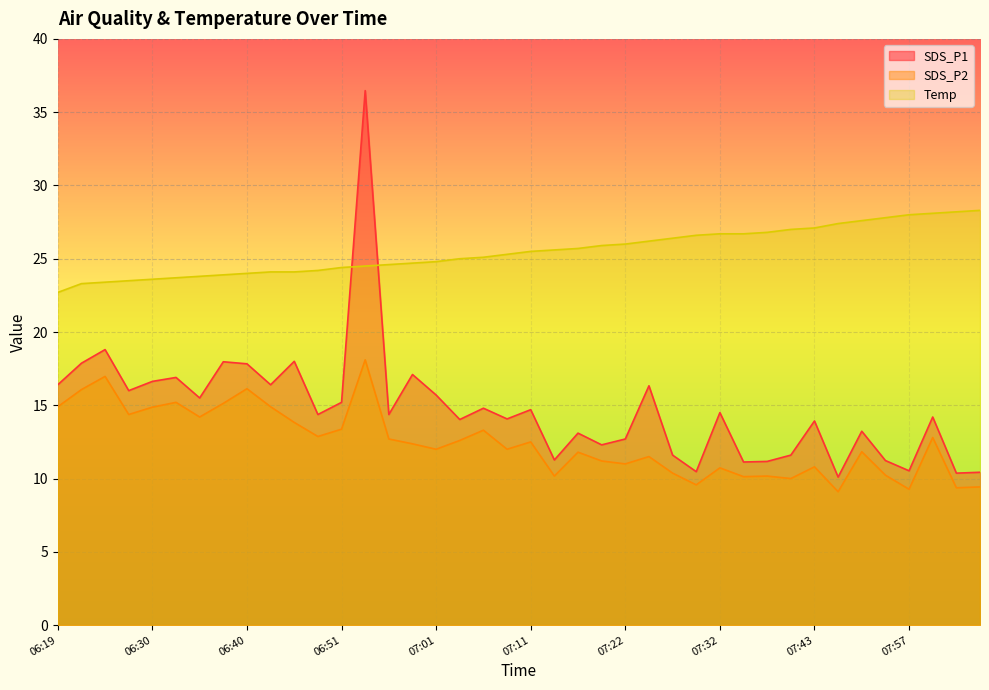

Rank the series at 08:05 from lowest to highest value.

SDS_P2, SDS_P1, Temp